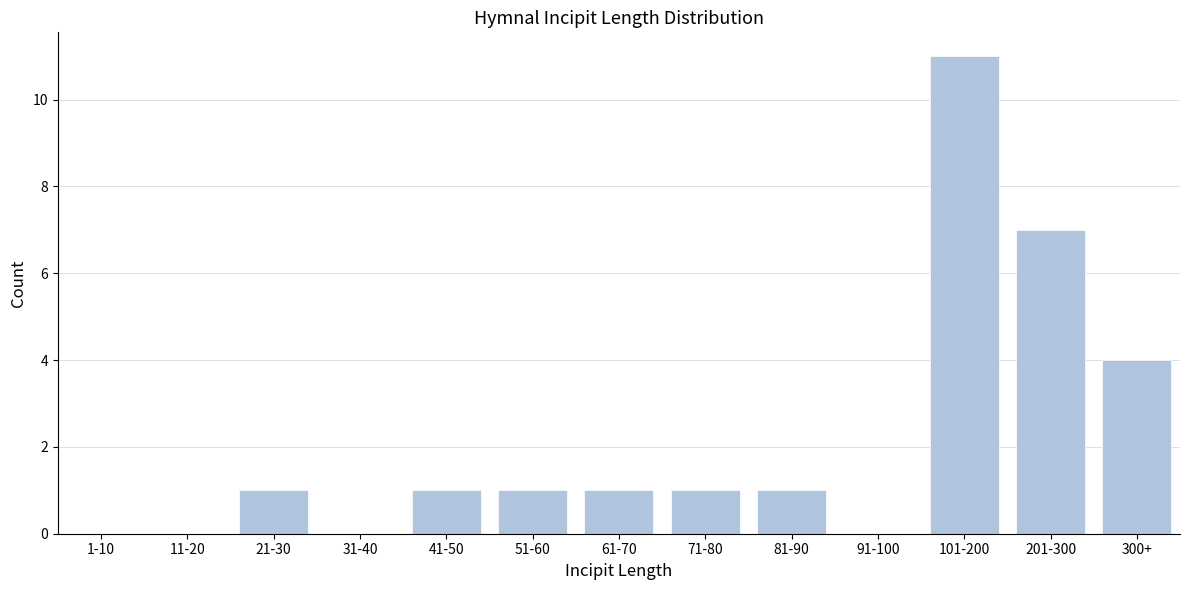

Reading right to left, transcribe all the data shown in this chart.

300+=4	201-300=7	101-200=11	91-100=0	81-90=1	71-80=1	61-70=1	51-60=1	41-50=1	31-40=0	21-30=1	11-20=0	1-10=0